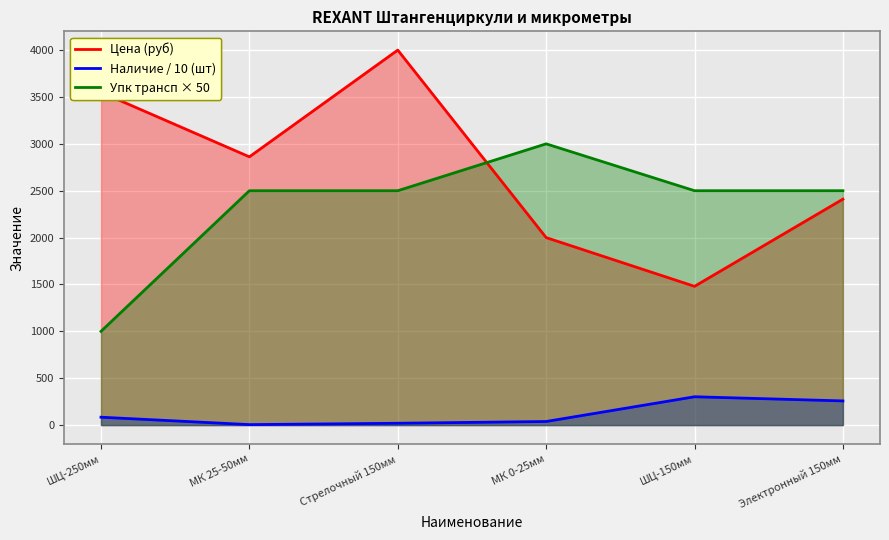

Is it true that Цена equals 1227.6 at МК 25-50мм?

False